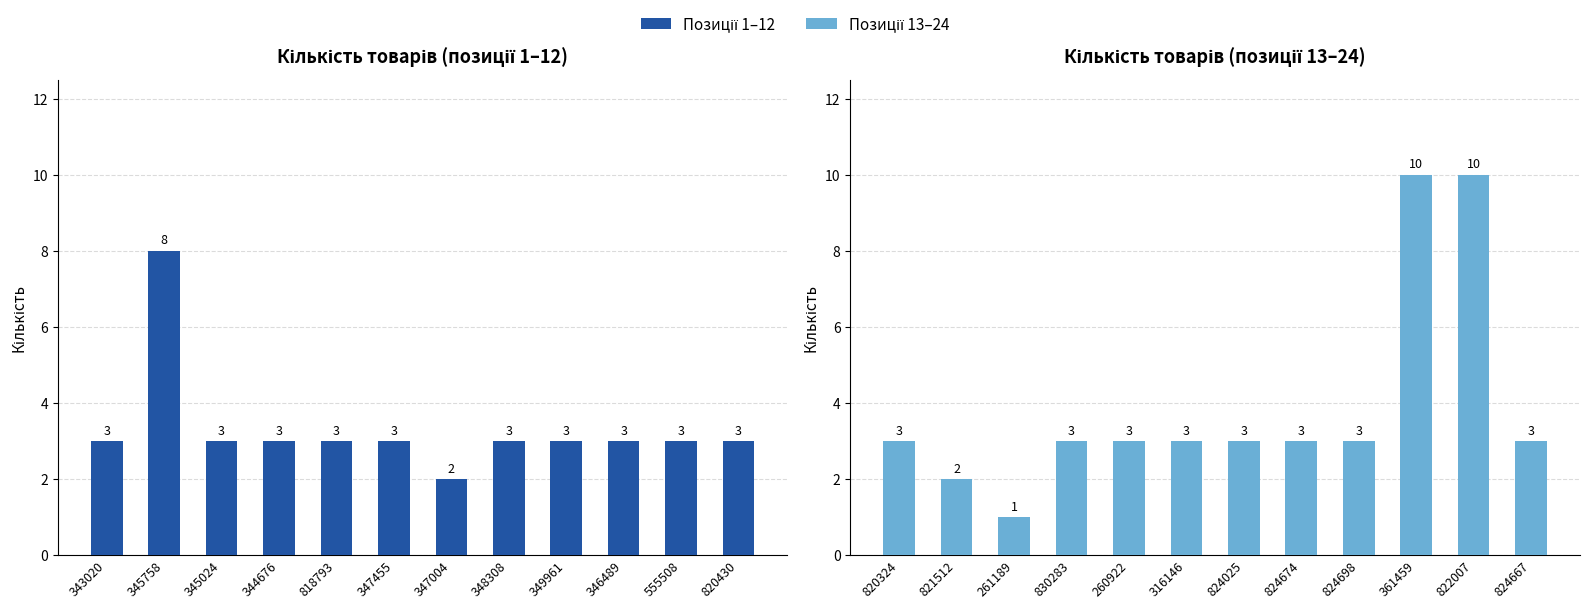

What position from the right is 343020?

12